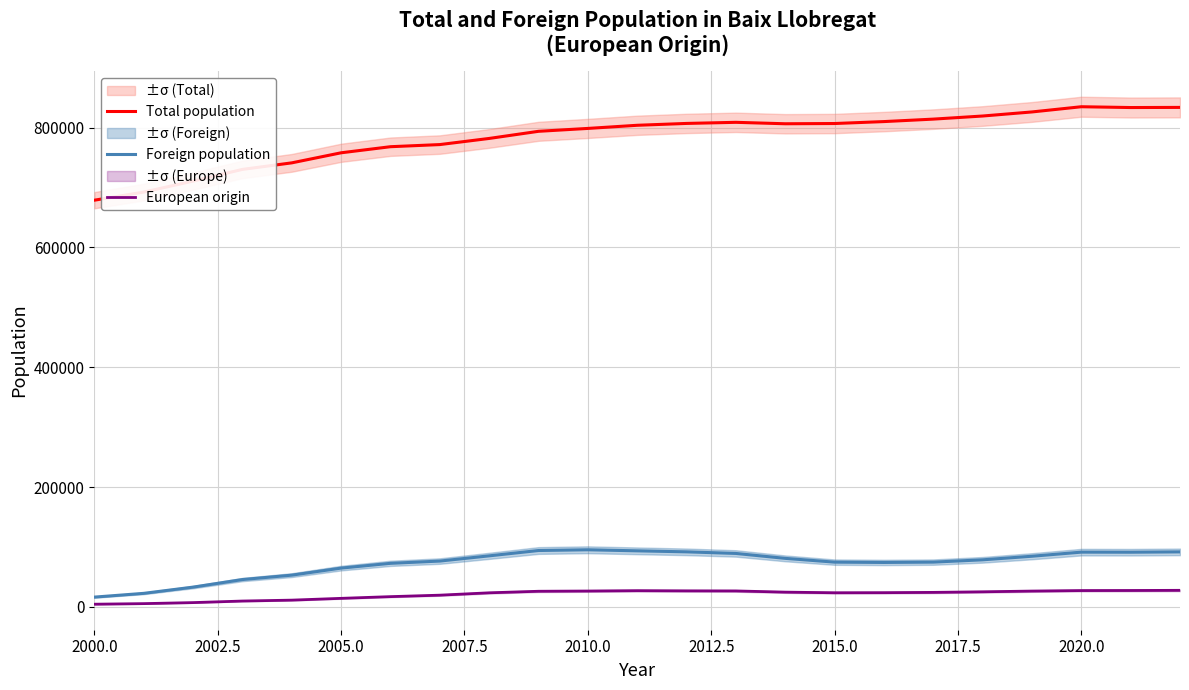

The value of Total population at 2010.0 is 273156. True or false?

False